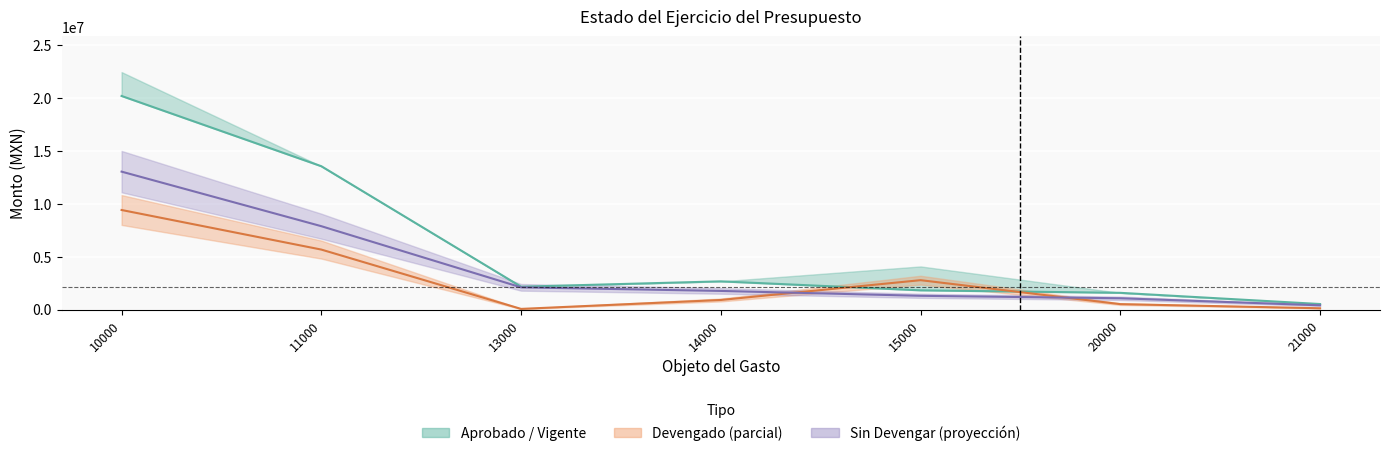

At which label does Devengado first exceed 903888?

10000